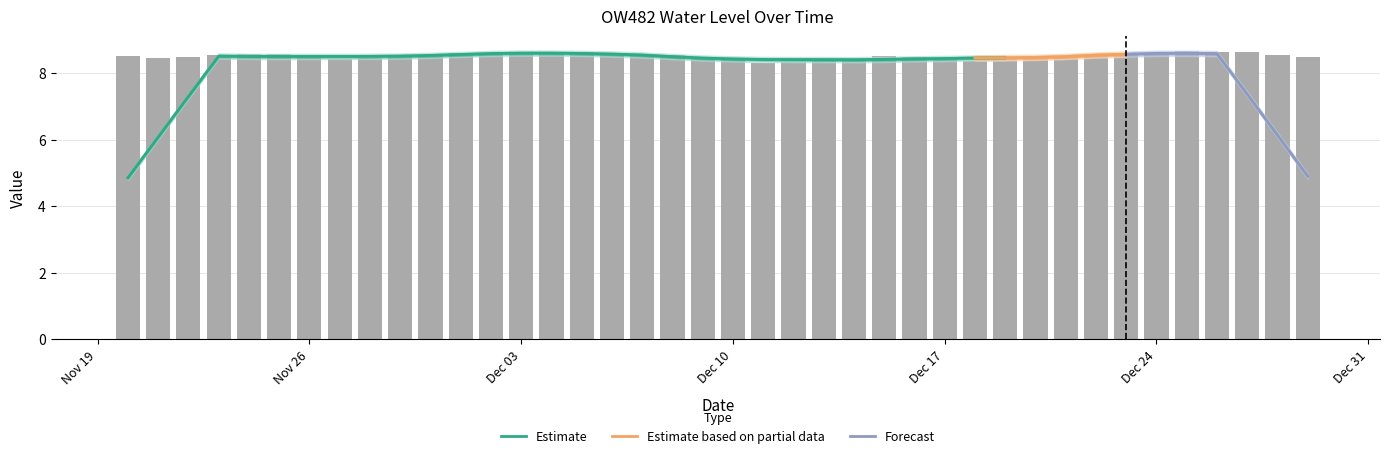

How many values are between 8 and 9?

40